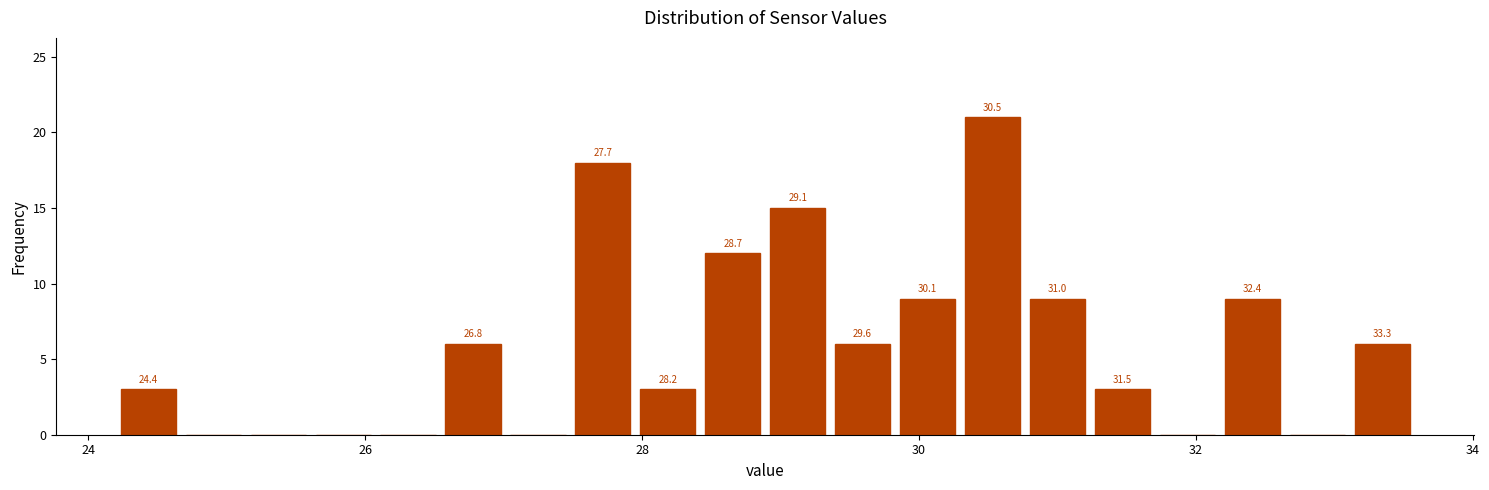

Read against the x-axis, roughly where is the centre of the tallest bar?

30.6